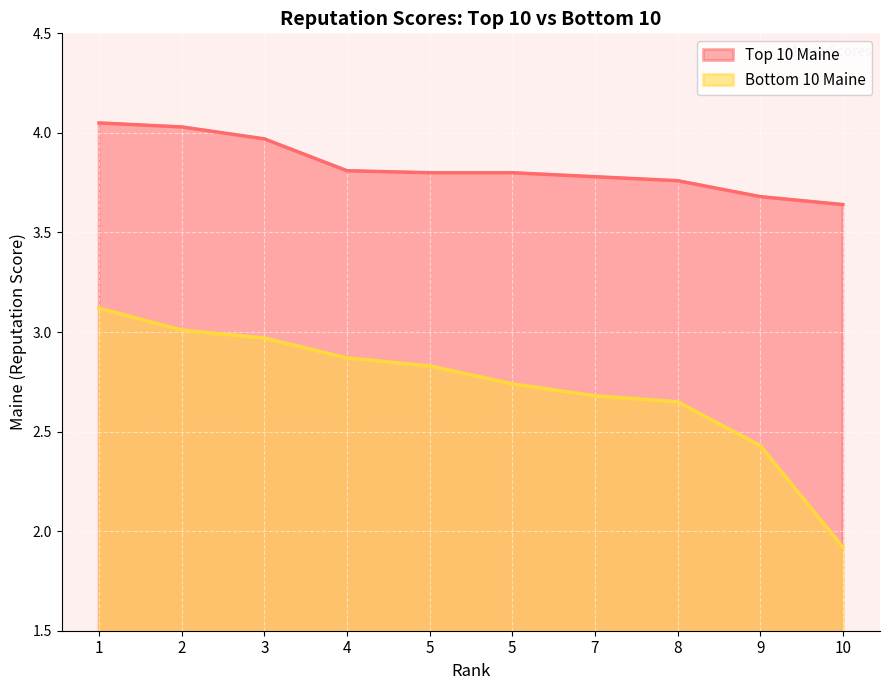

The value of Bottom 10 Maine at 8 is 1.7. True or false?

False